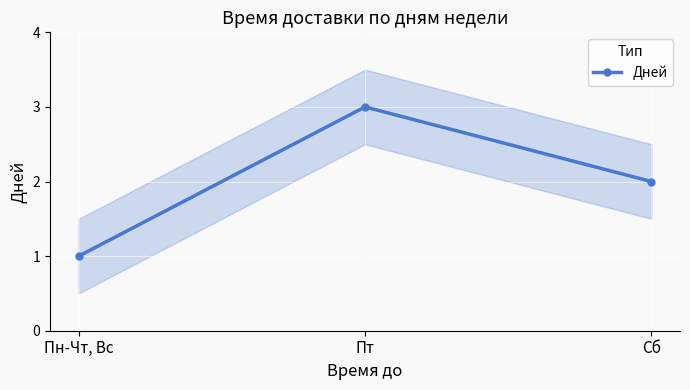

Which has a higher value, Пн-Чт, Вс or Сб?

Сб